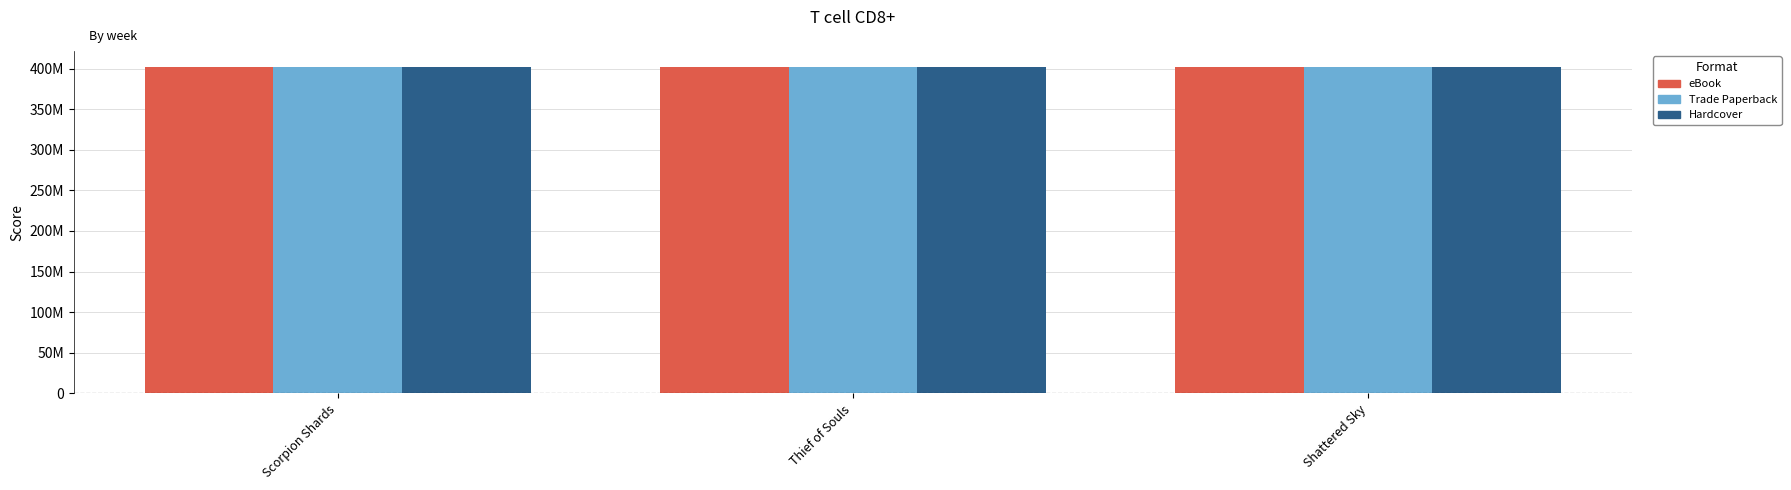

What are all the series names shown in the legend?

eBook, Trade Paperback, Hardcover